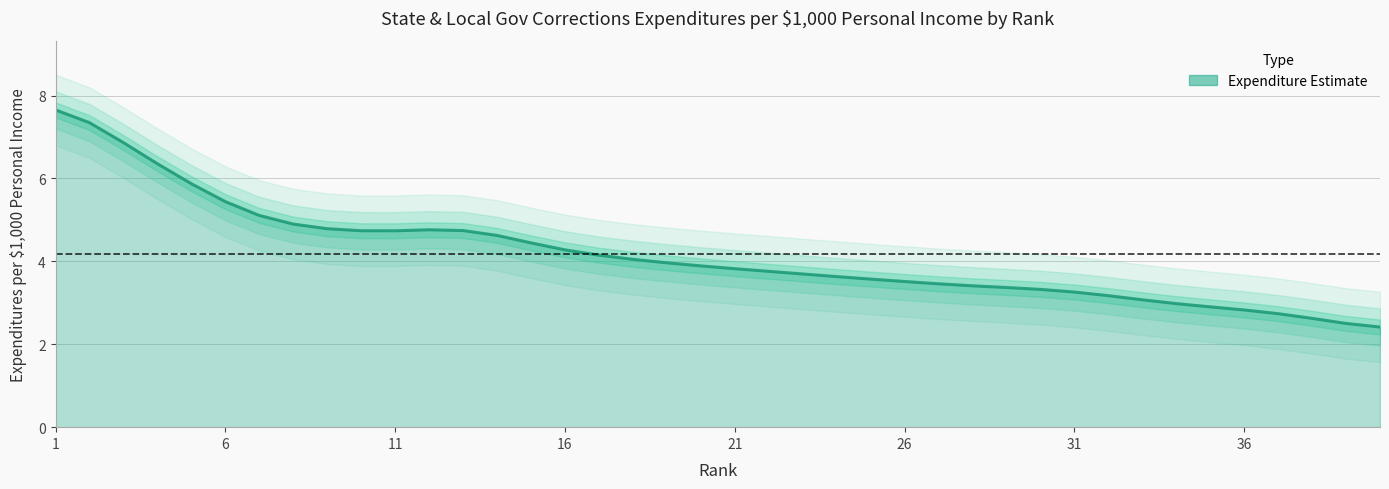

The chart shows a value of 1.4 at 19. True or false?

False